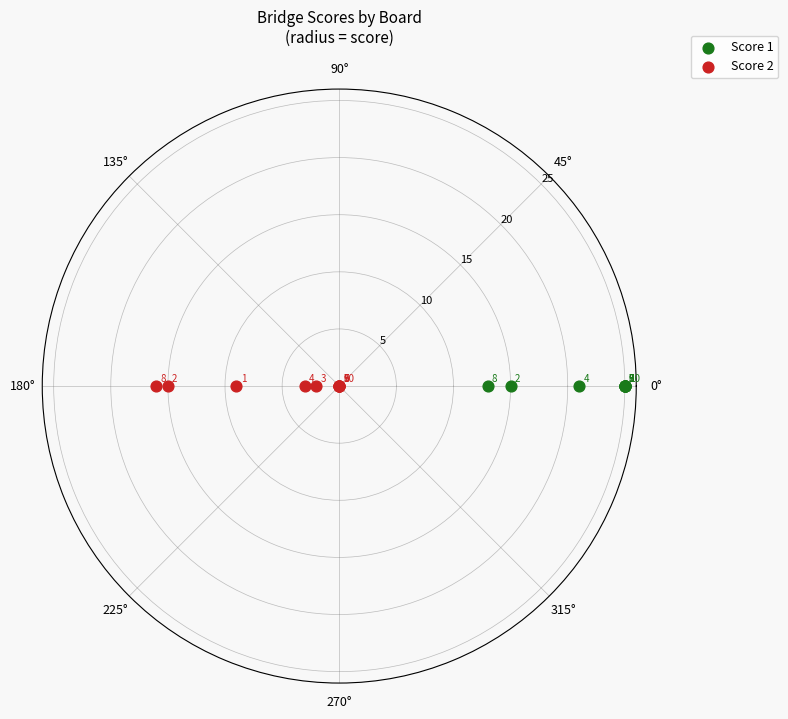

Which series has the largest Y range (max minus min)?

Score 2